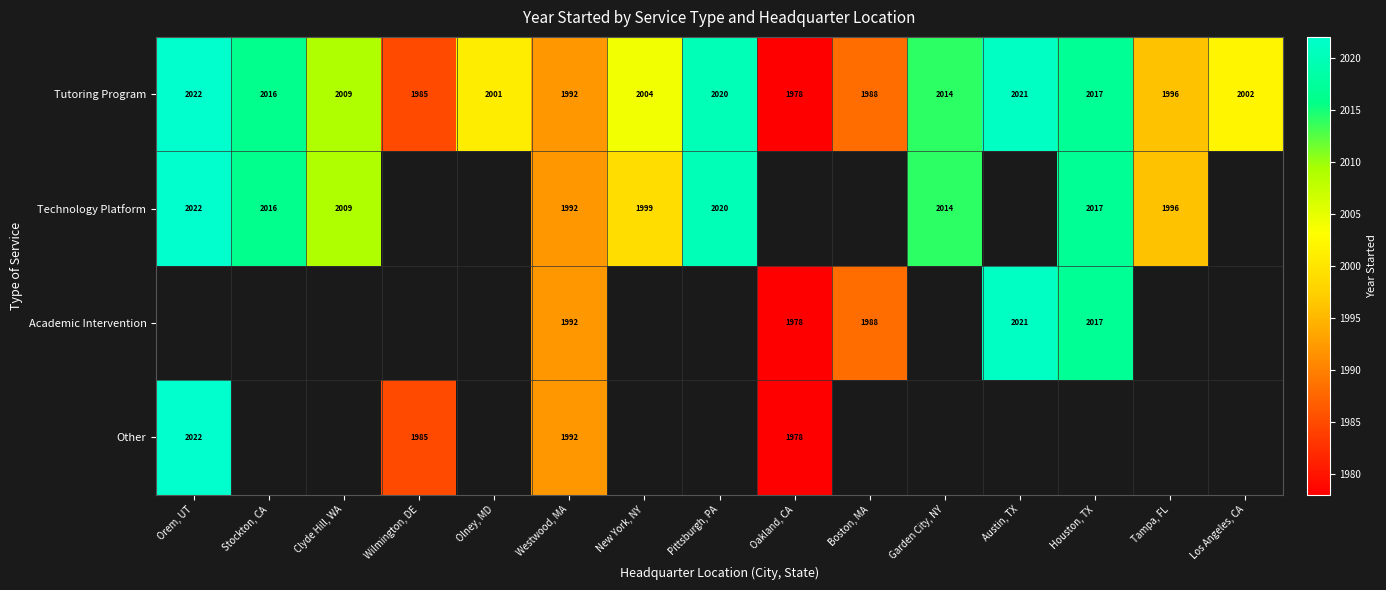

At which label does Tutoring Program first exceed 2004?

Orem, UT